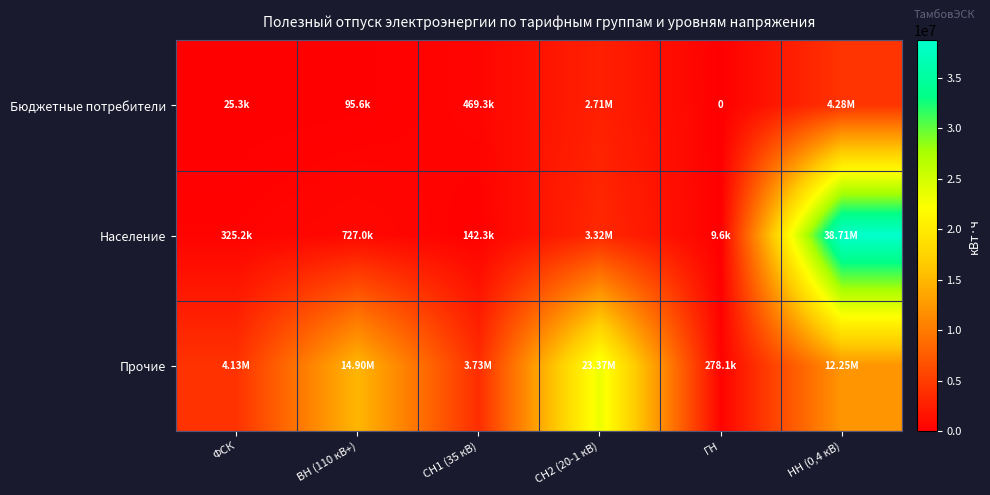

Rank the series at СН2 (20-1 кВ) from highest to lowest value.

Прочие, Население, Бюджетные потребители